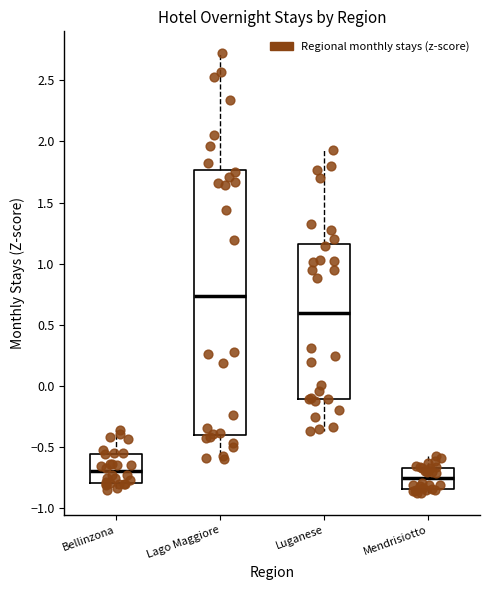

Comparing the boxes themselves (not the whiskers), which one is the tallest?

Lago Maggiore